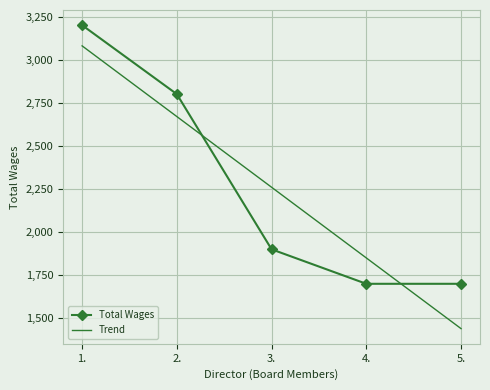

At 1., list the series in order from smallest to largest.

Trend, Total Wages